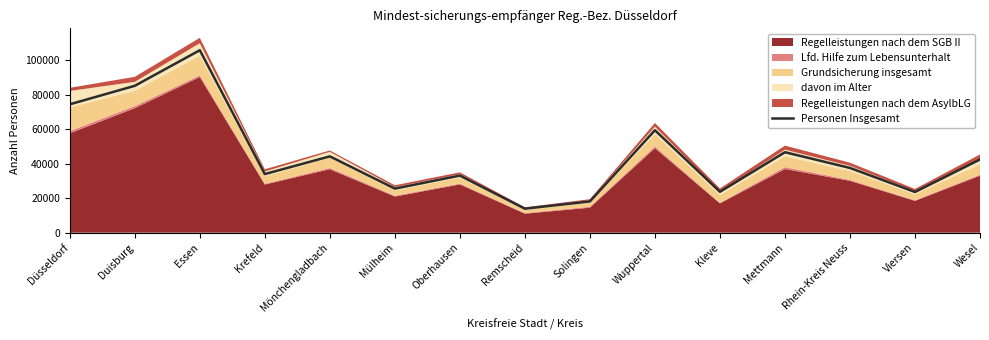

The value at Oberhausen is 33133. True or false?

True